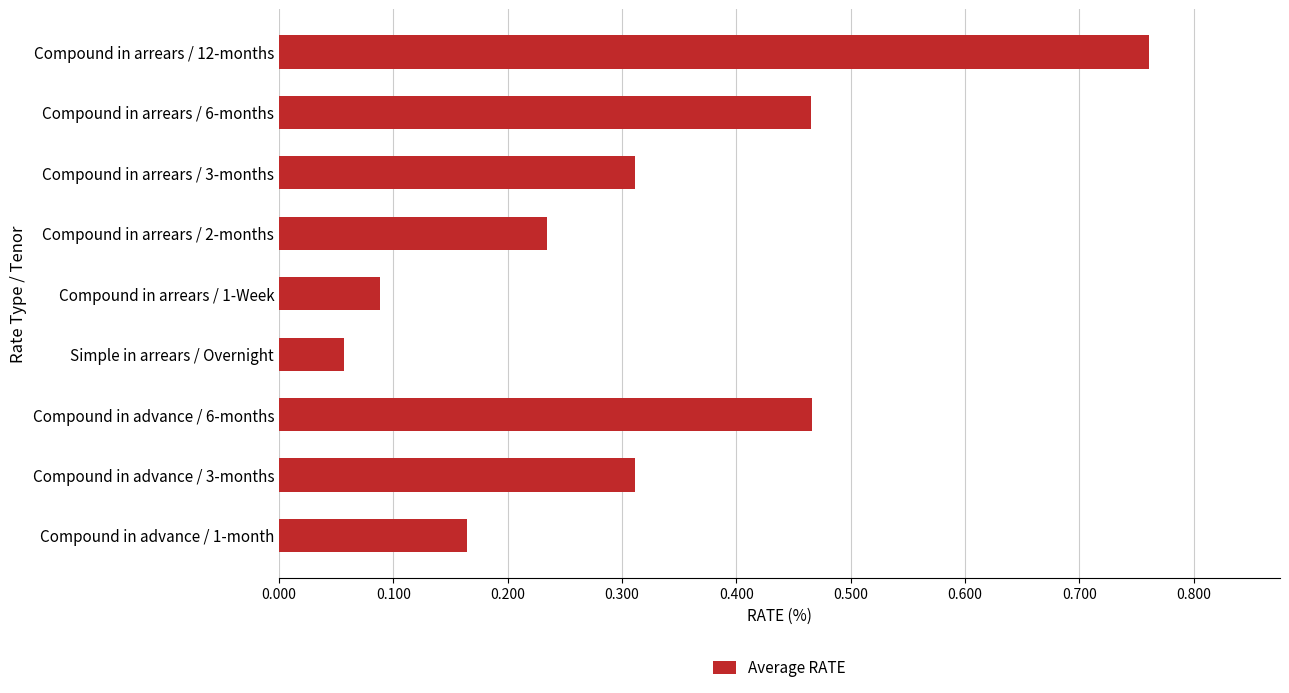

Are the bars grouped side by side (vs. stacked)?

No